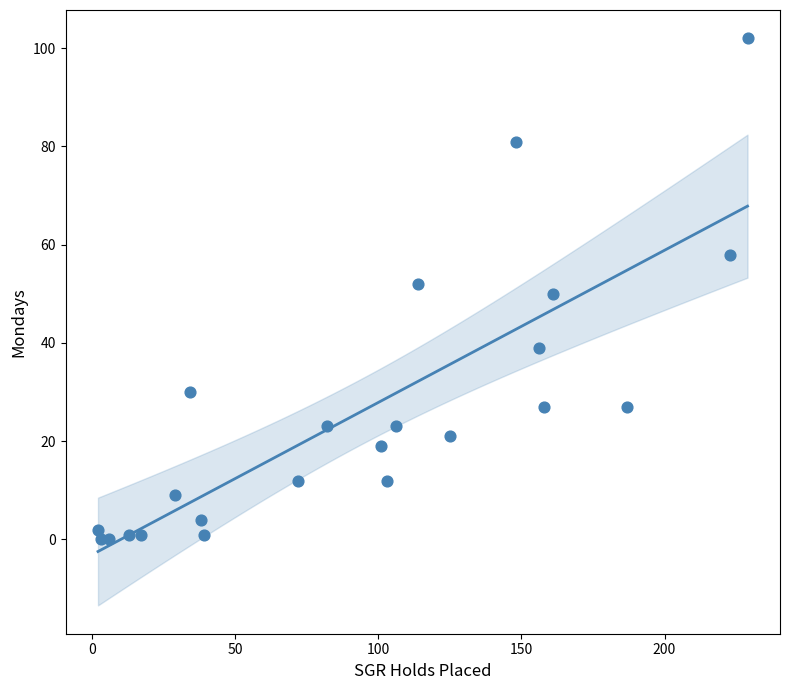

What is the range of X values (max minus min)?

227